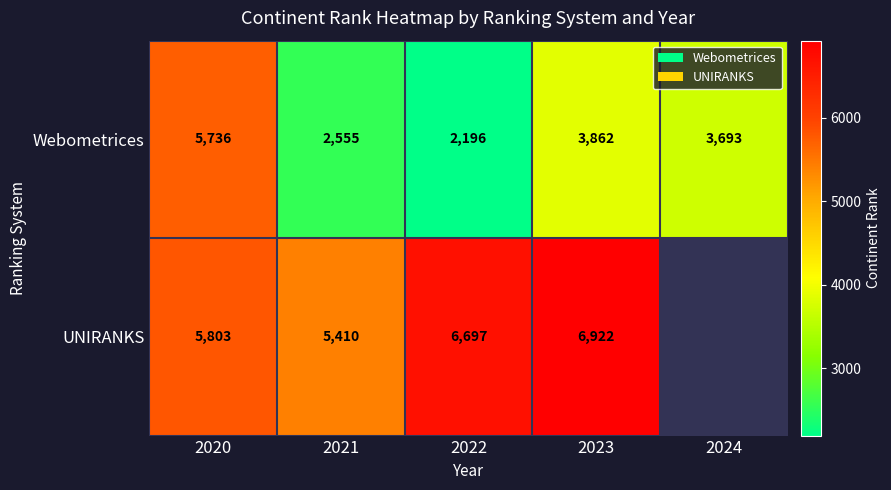

What is the smallest value displayed?

2196.0